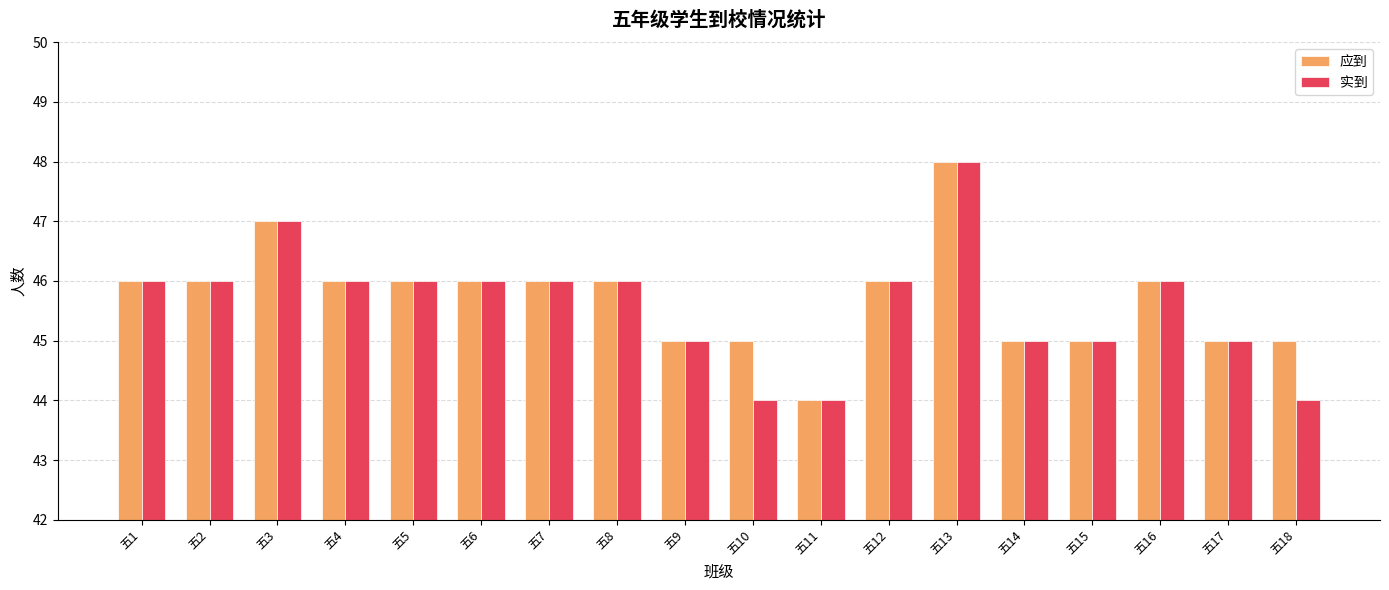

What is the average value of the 应到 series?

46